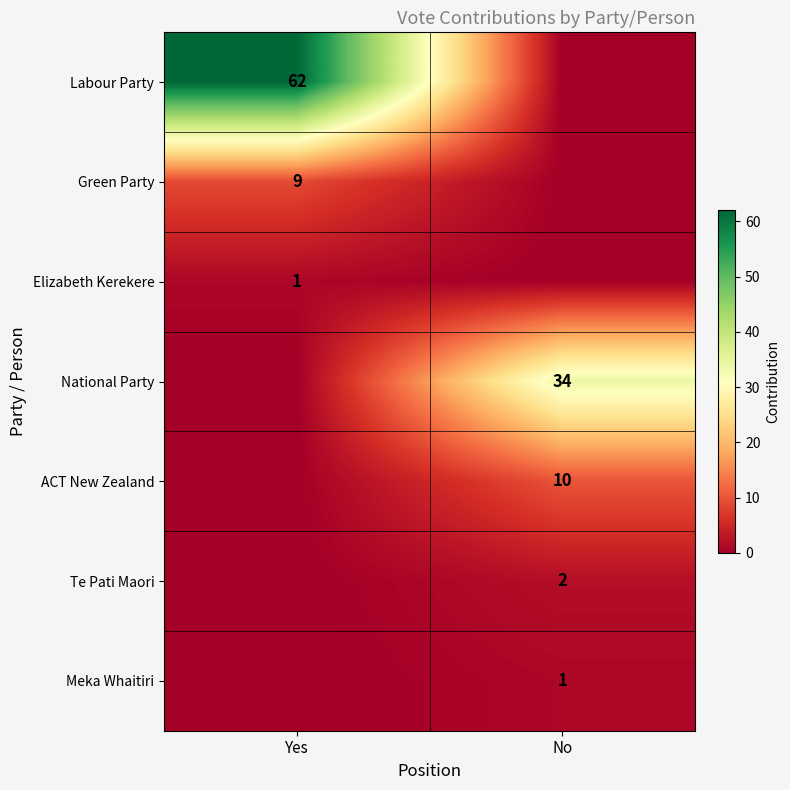

Is it true that ACT New Zealand equals 3 at No?

False